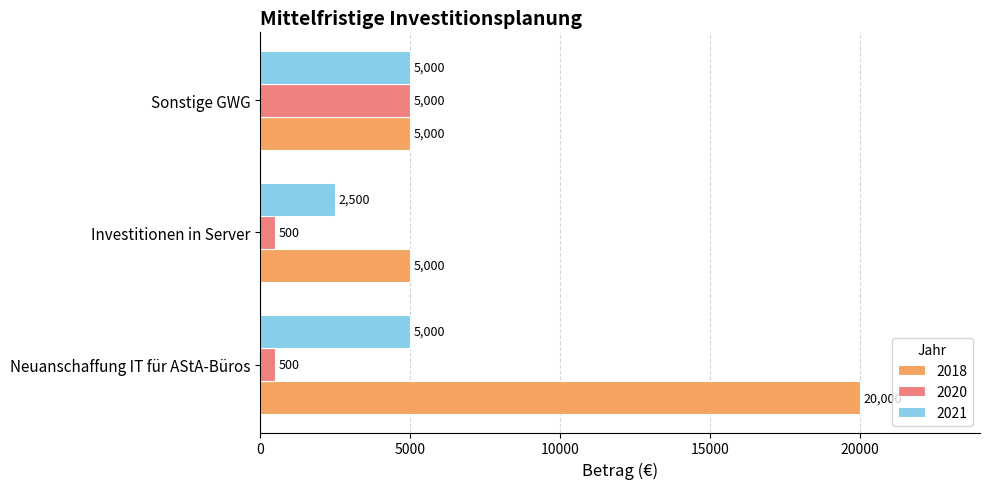

What value does the 2018 series have at Sonstige GWG, to the nearest 50?

5000